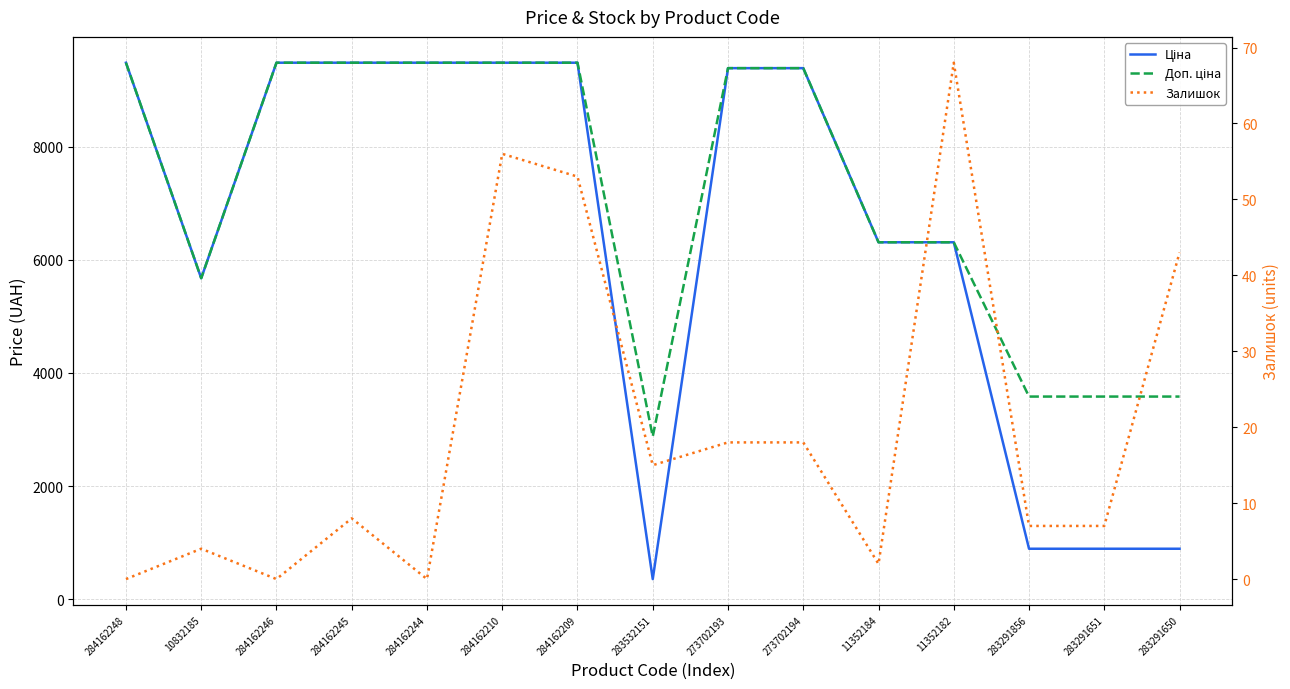

Is the value of Залишок at 11352182 greater than the value of Ціна at 284162248?

No